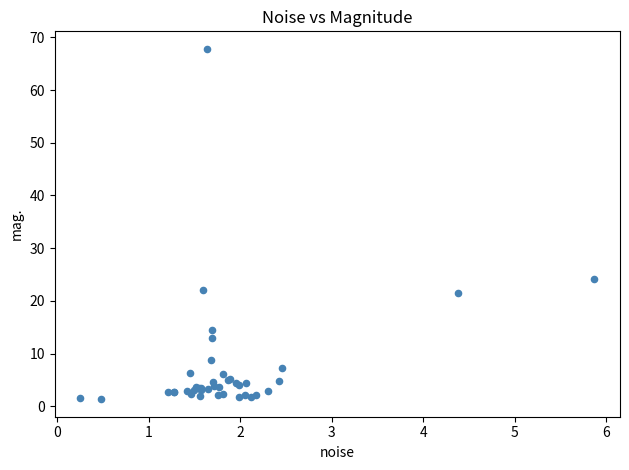

What Y value in the scatter plot is closest to 34?

24.1